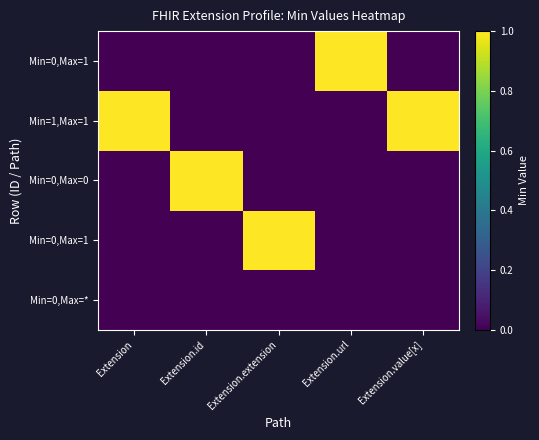

Between Extension.url and Extension.id, which is larger?

Extension.url